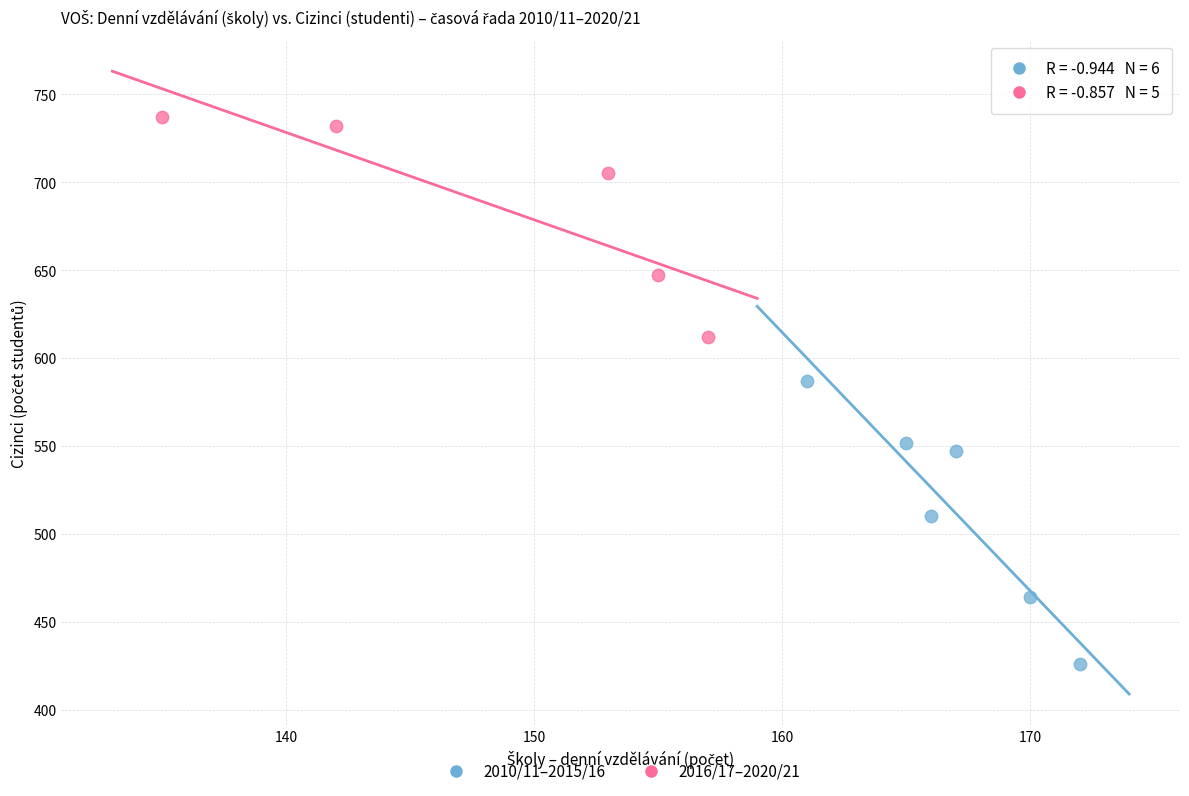

Which series contains the highest Y value?

2016/17–2020/21